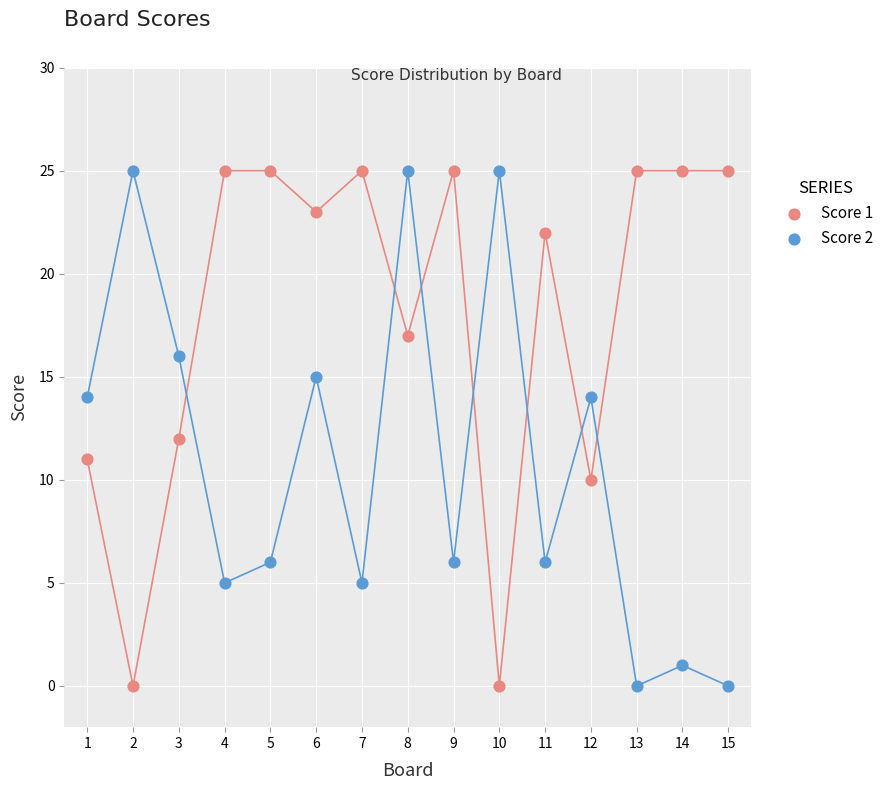

What is the X range (max minus min) for the scatter plot?

14